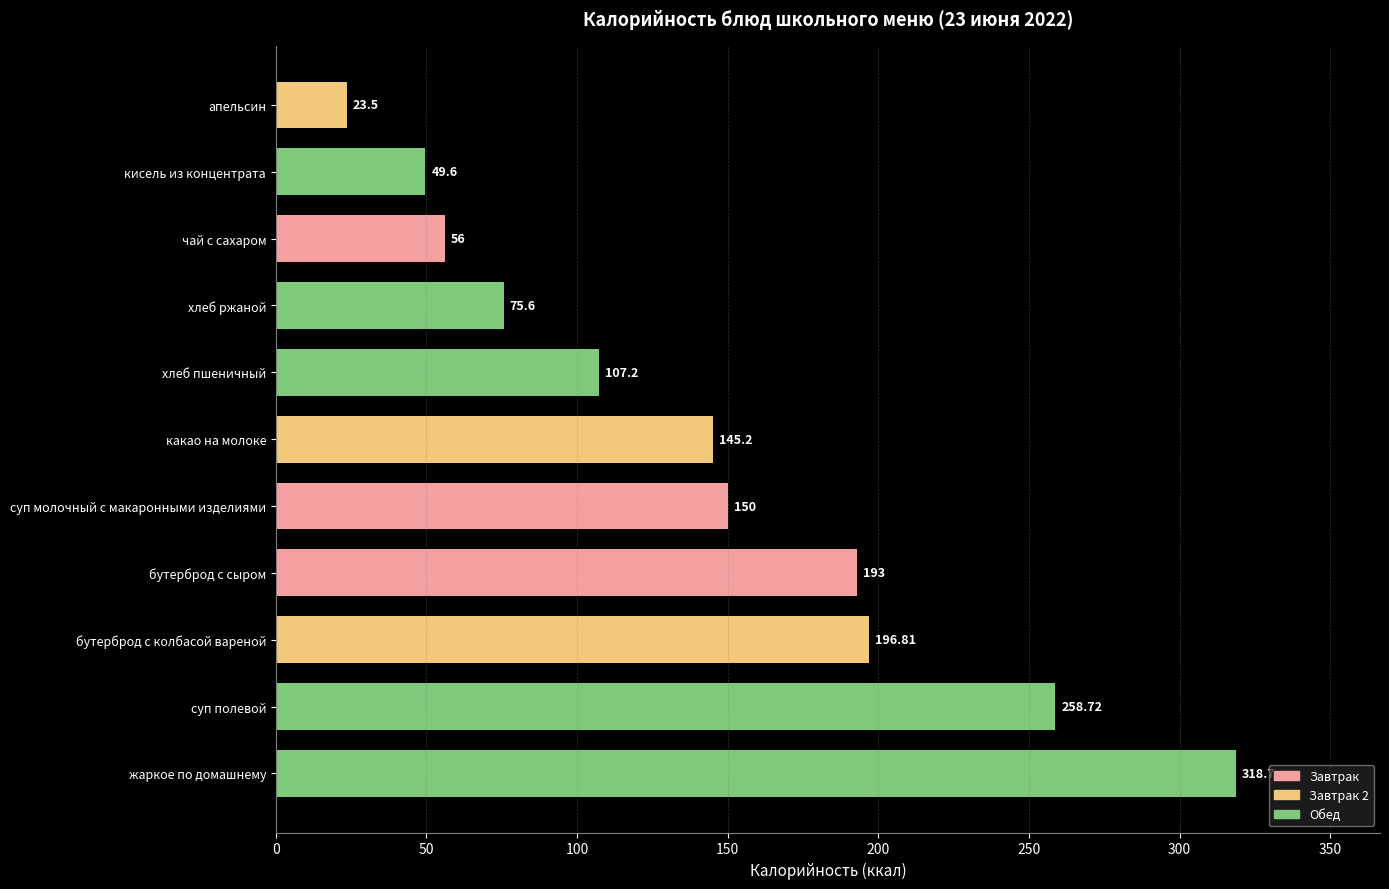

Rank the categories by value from lowest to highest.

апельсин, кисель из концентрата, чай с сахаром, хлеб ржаной, хлеб пшеничный, какао на молоке, суп молочный с макаронными изделиями, бутерброд с сыром, бутерброд с колбасой вареной, суп полевой, жаркое по домашнему